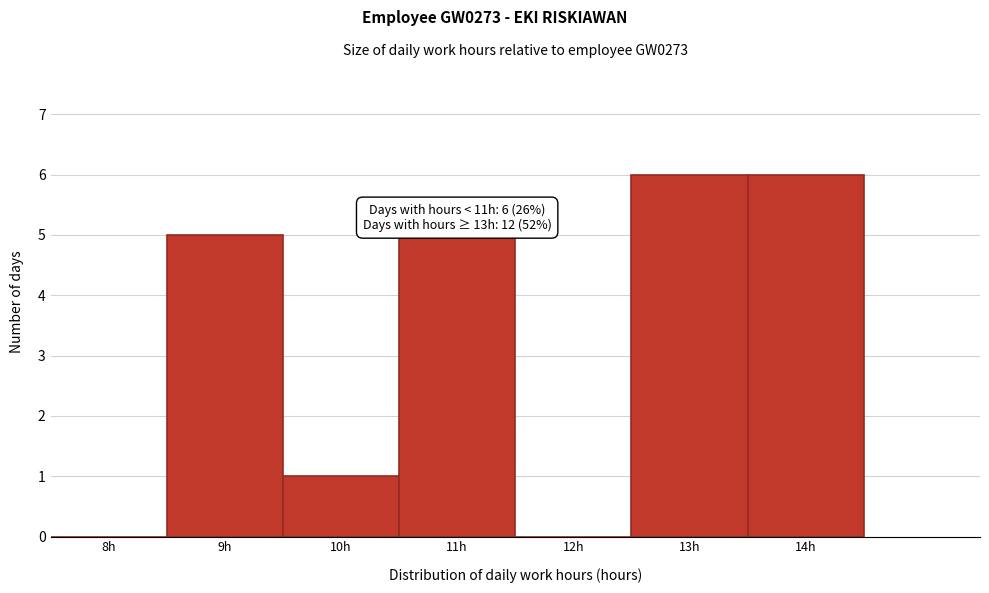

Reading left to right, list all the values displayed in this chart.

8h=0	9h=5	10h=1	11h=5	12h=0	13h=6	14h=6